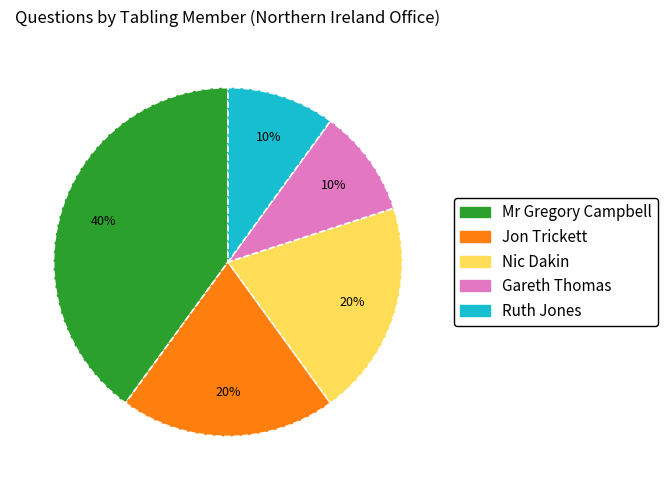

Does any single category account for the majority?

No